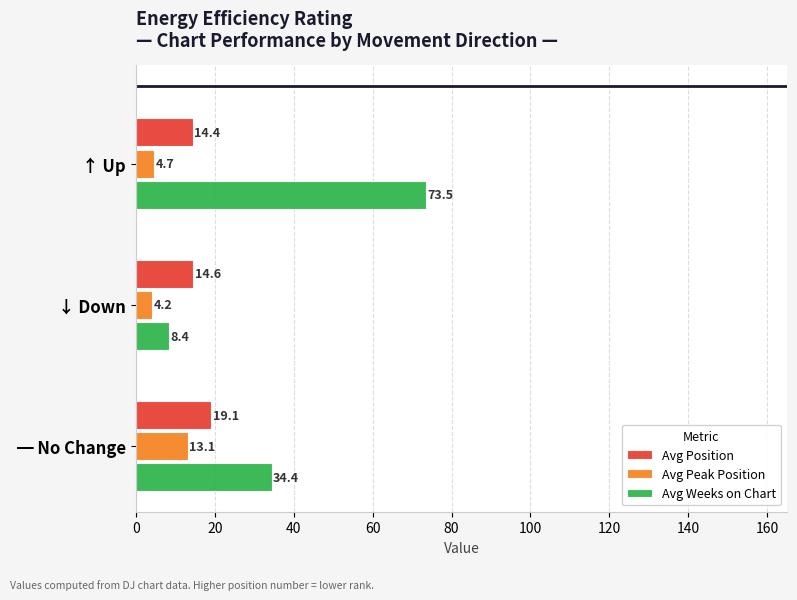

What is the approximate value of Avg Weeks on Chart at ━ No Change?

34.4